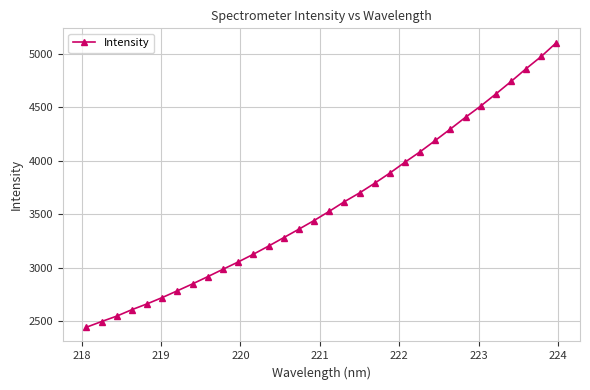

What is the value of the 1st point from the left?

2444.6